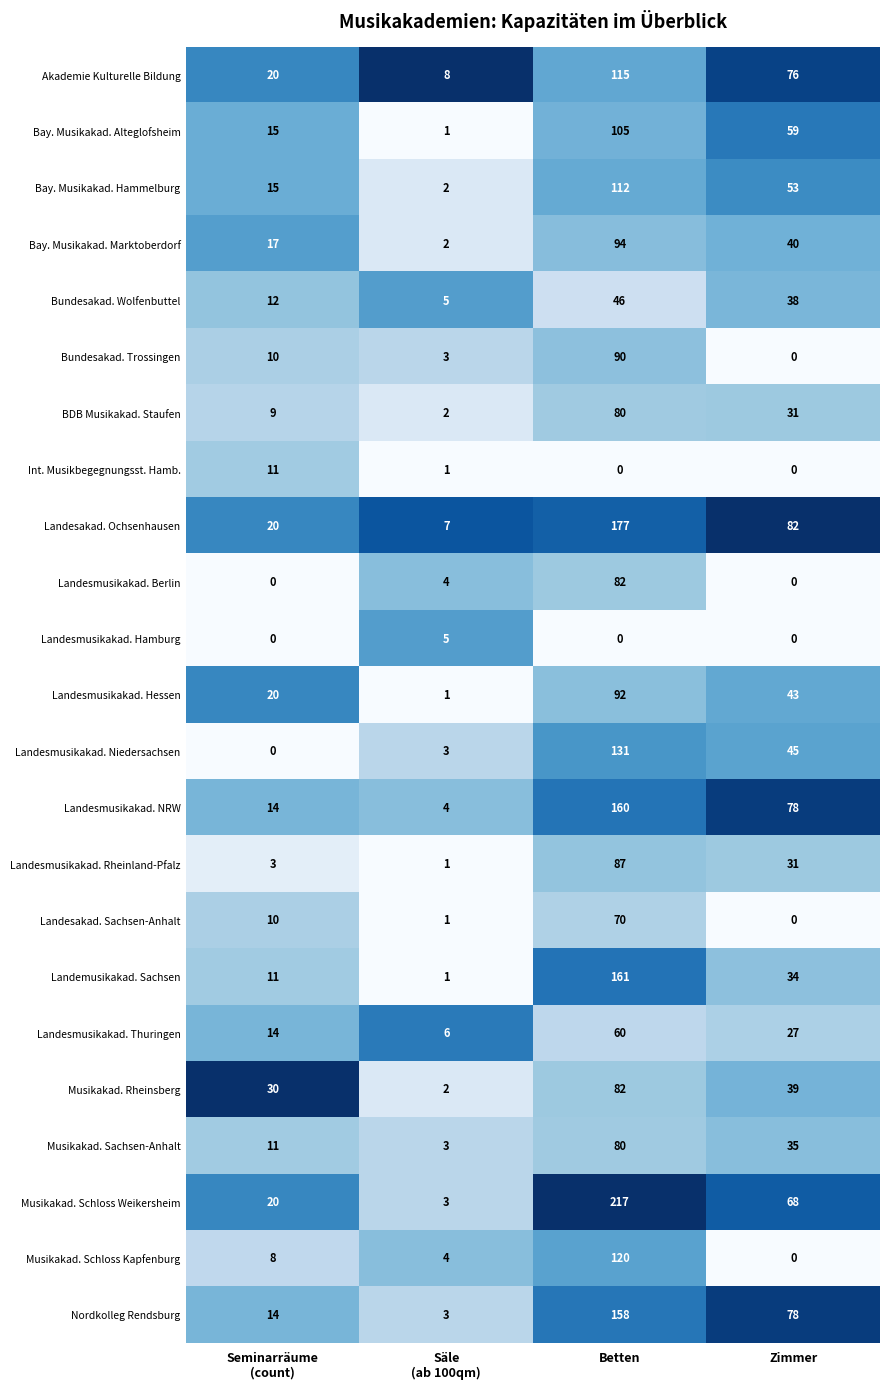

What is the spread (max minus min) of values at Betten?

217